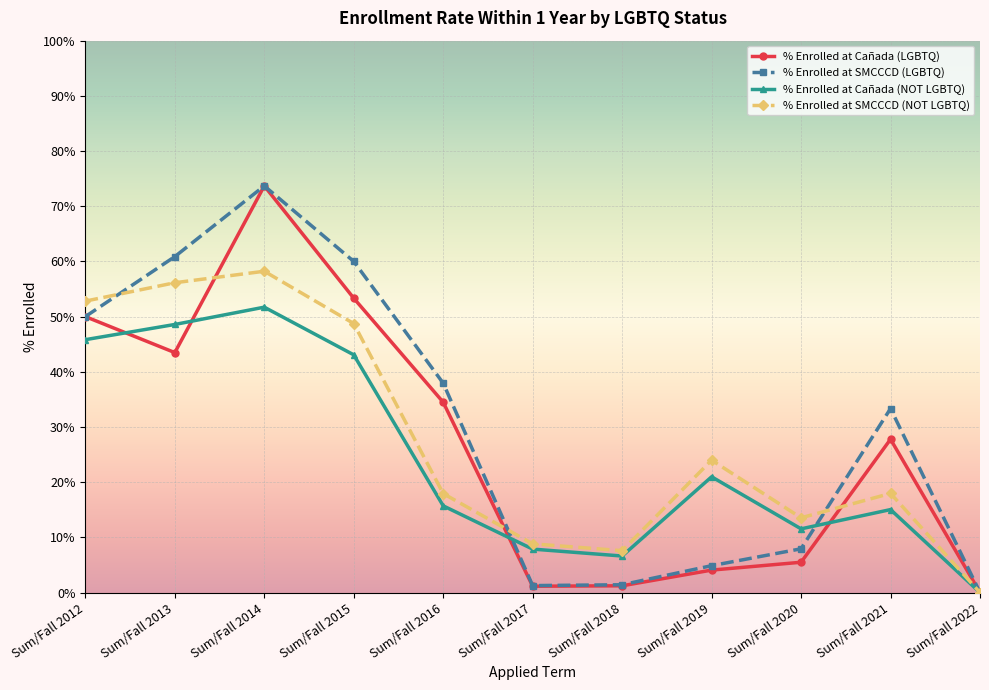

What is the value of the % Enrolled at Cañada (LGBTQ) point at the 4th from the left?

0.5